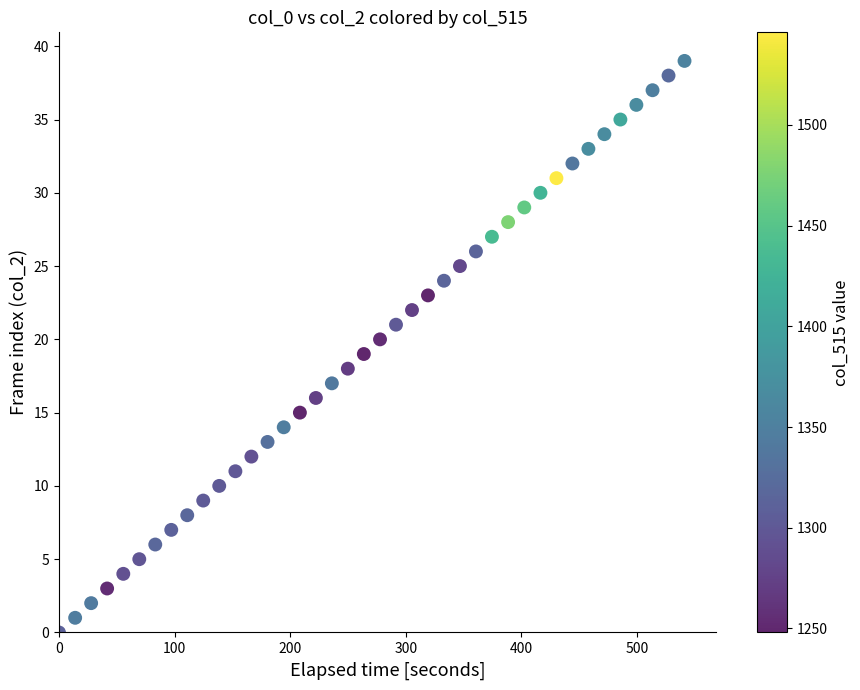

What is the range of Y values (max minus min)?

39